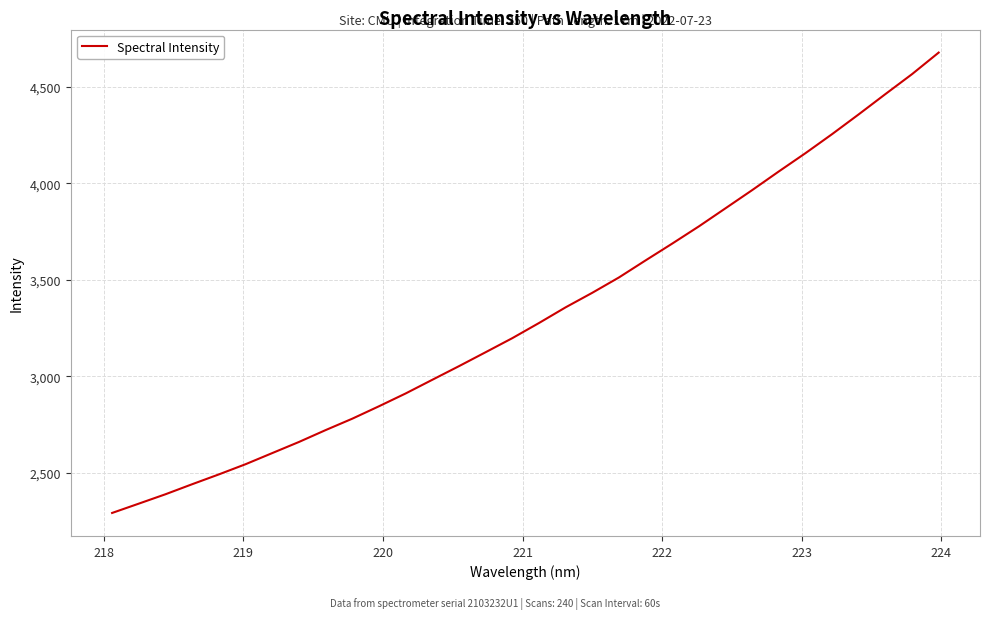

What is the difference between the maximum and minimum values?

2385.6